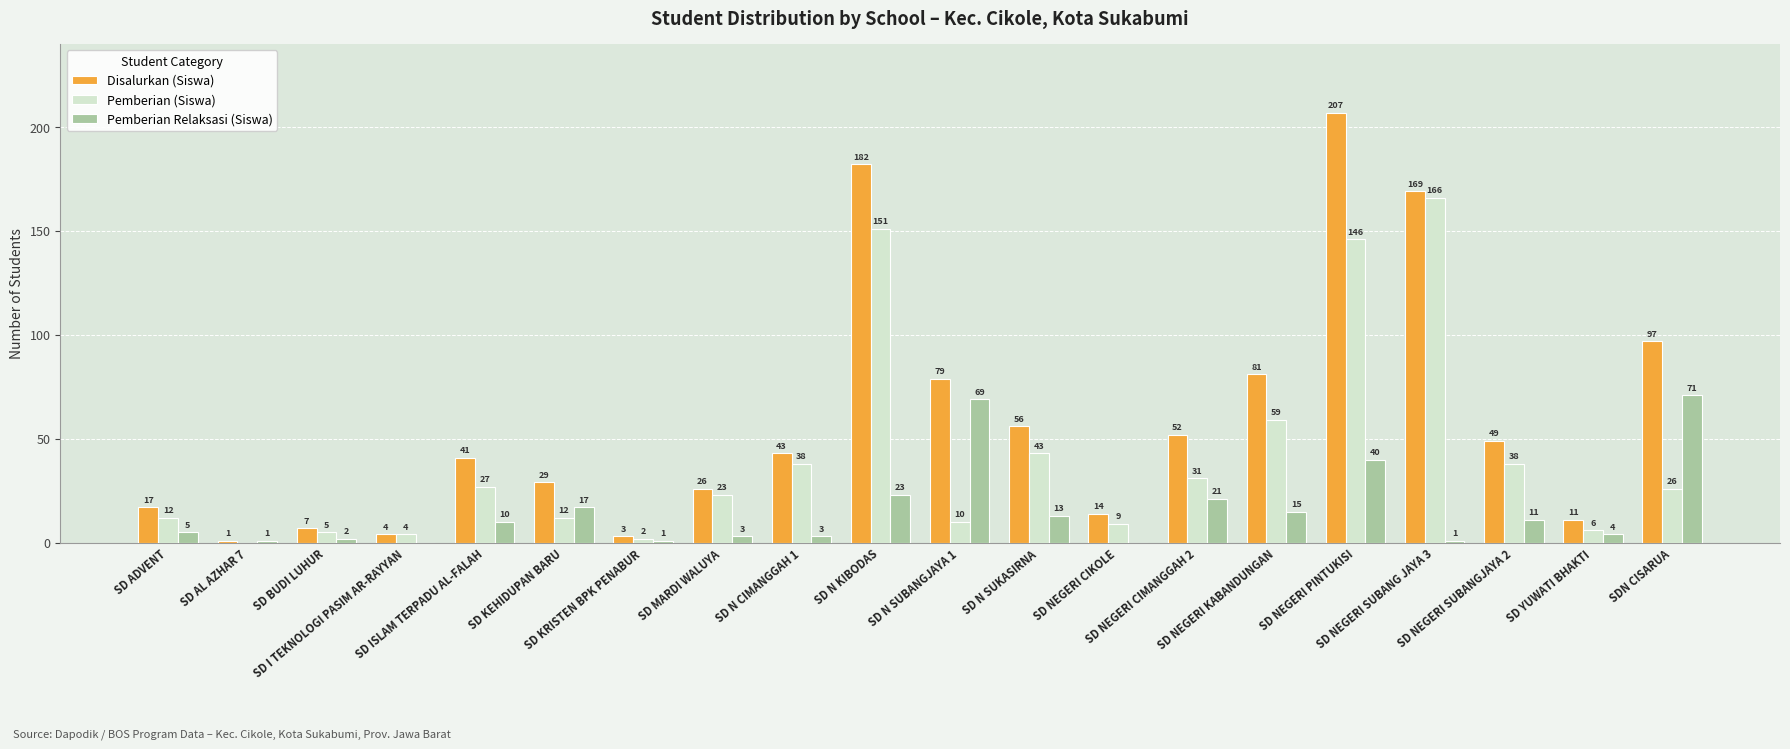

What is the sum of all Disalurkan (Siswa) values?

1168